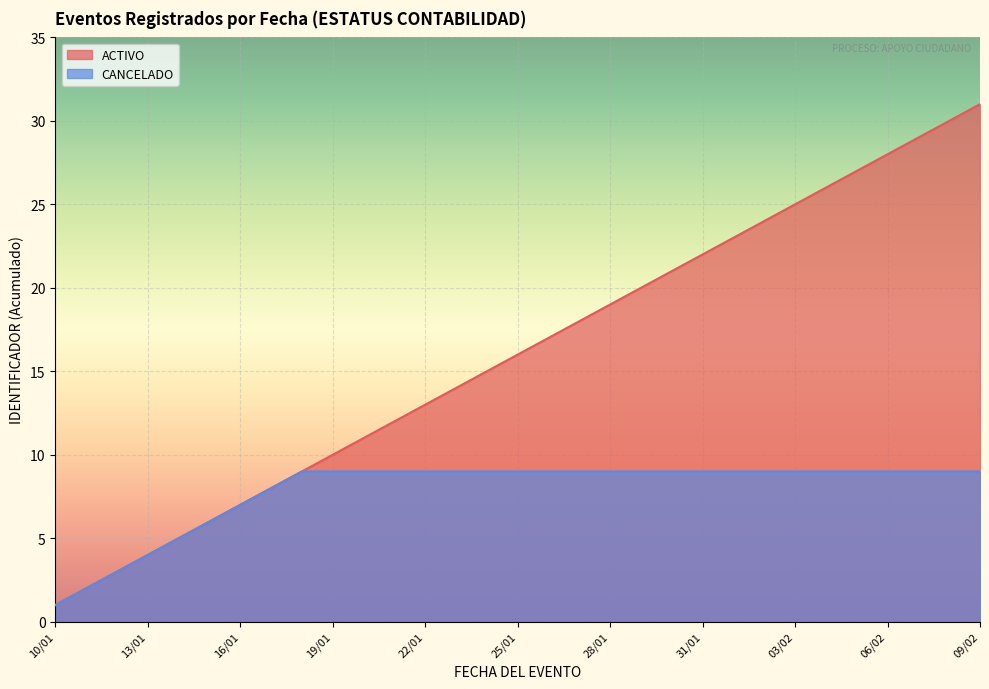

Count the number of data series in this chart.

2